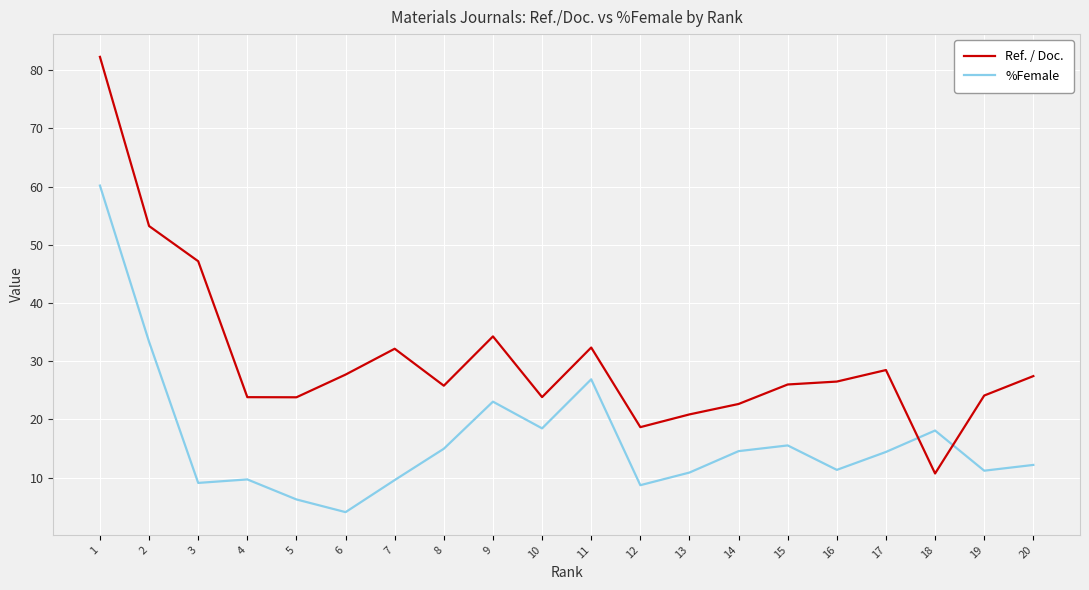

Is the value of %Female at 20 greater than the value of Ref. / Doc. at 16?

No